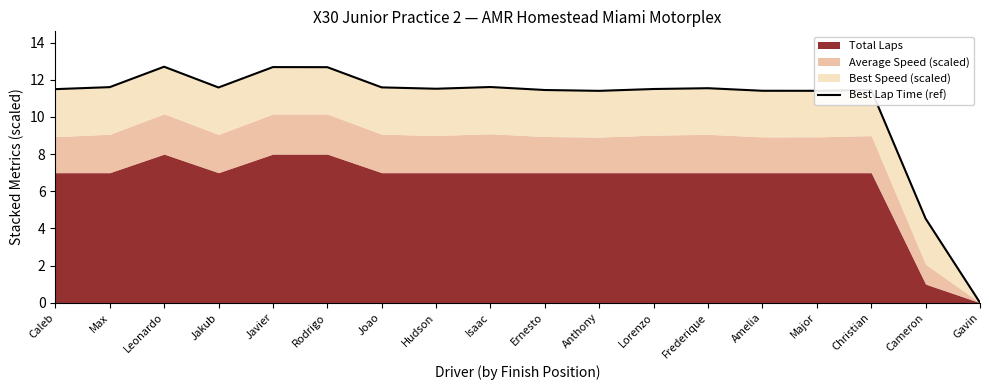

What is the sum of all values?

192.2